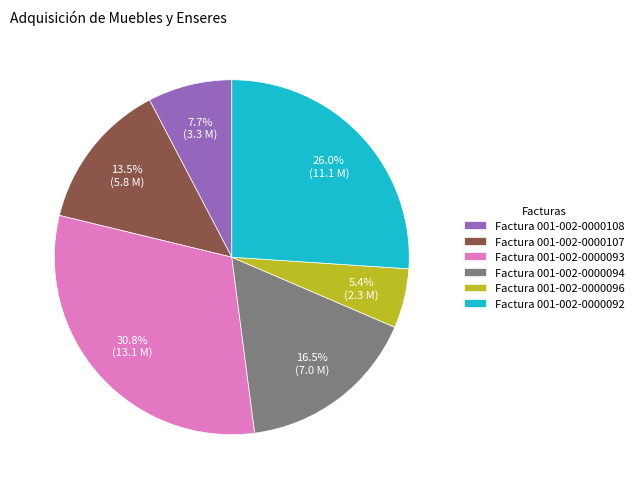

Rank the categories by value from lowest to highest.

Factura 001-002-0000096, Factura 001-002-0000108, Factura 001-002-0000107, Factura 001-002-0000094, Factura 001-002-0000092, Factura 001-002-0000093